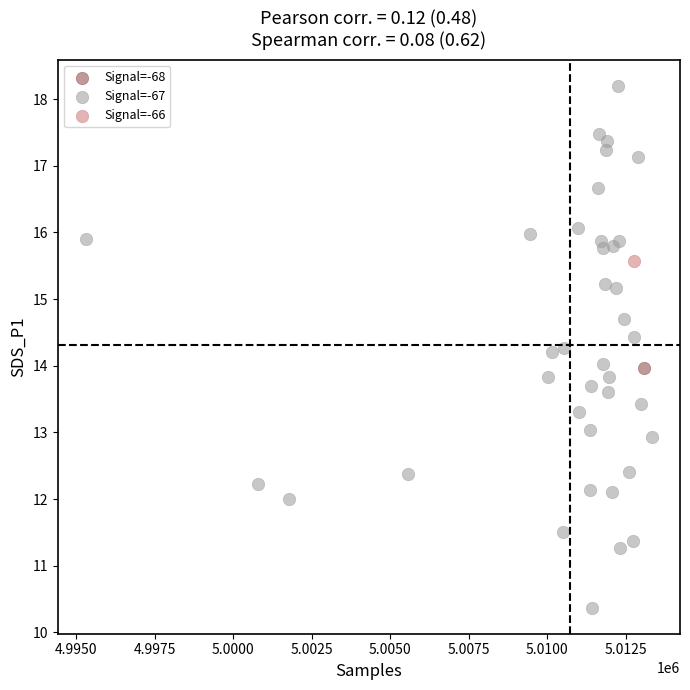

What are all the series names shown in the legend?

Signal=-68, Signal=-67, Signal=-66